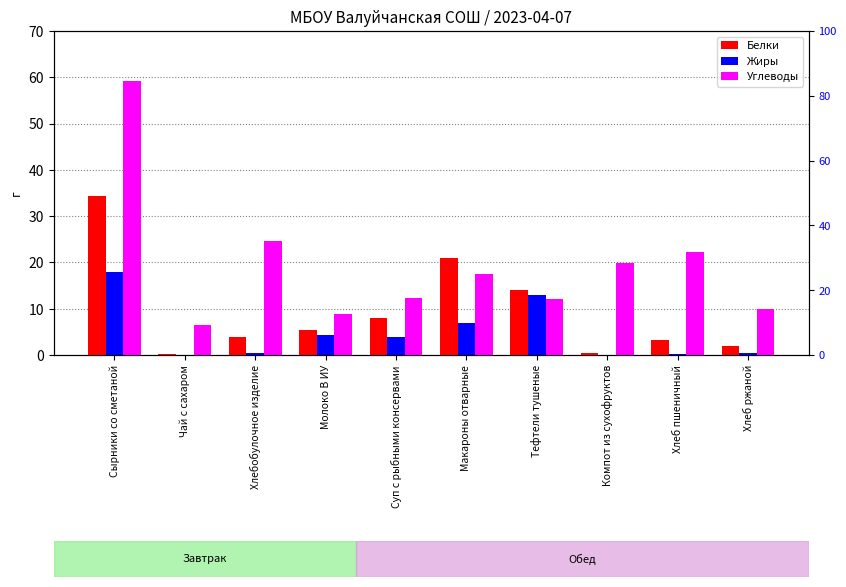

What is the sum of the Углеводы values at Компот из сухофруктов and Хлеб ржаной?

29.8